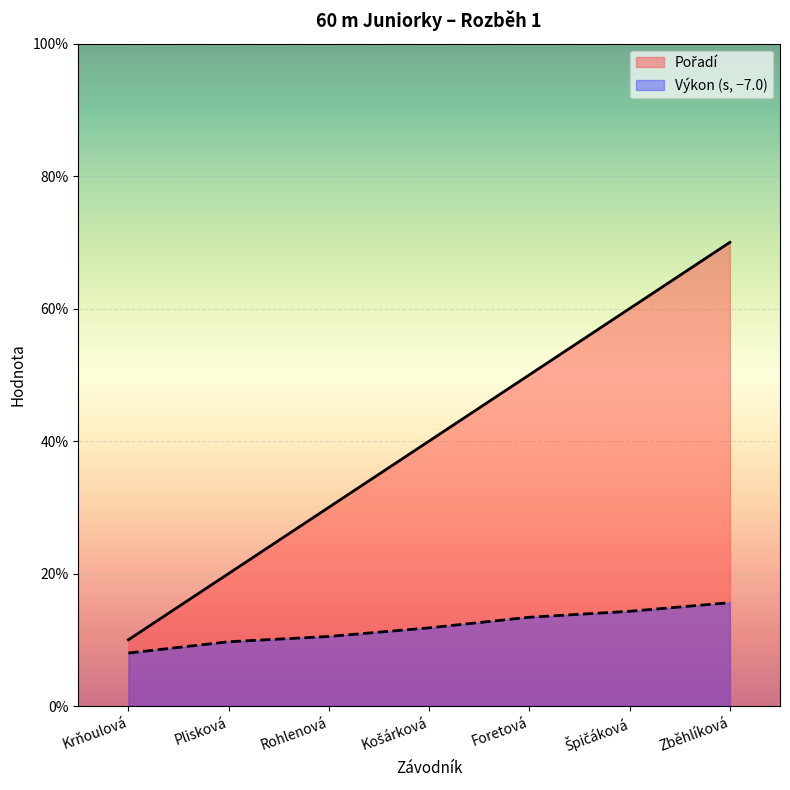

True or false: Pořadí and Výkon cross at least once.

False